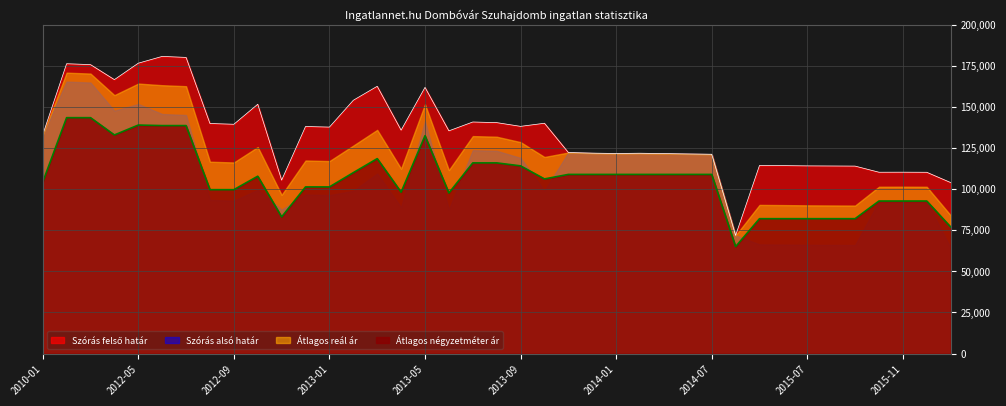

Between 2014-07 and 2013-03, which is larger?

2013-03